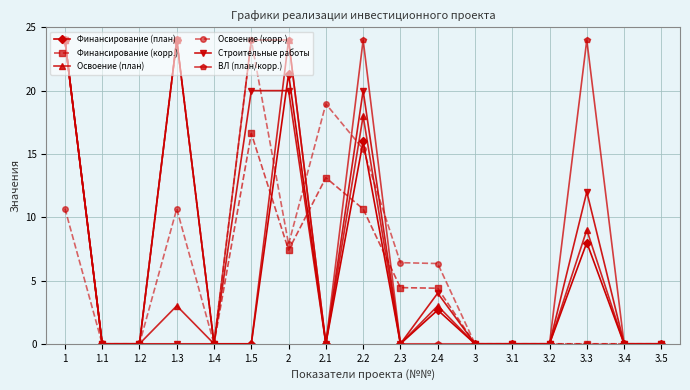

Is the value of ВЛ (план/корр.) at 2 greater than the value of Финансирование (план) at 1.2?

Yes